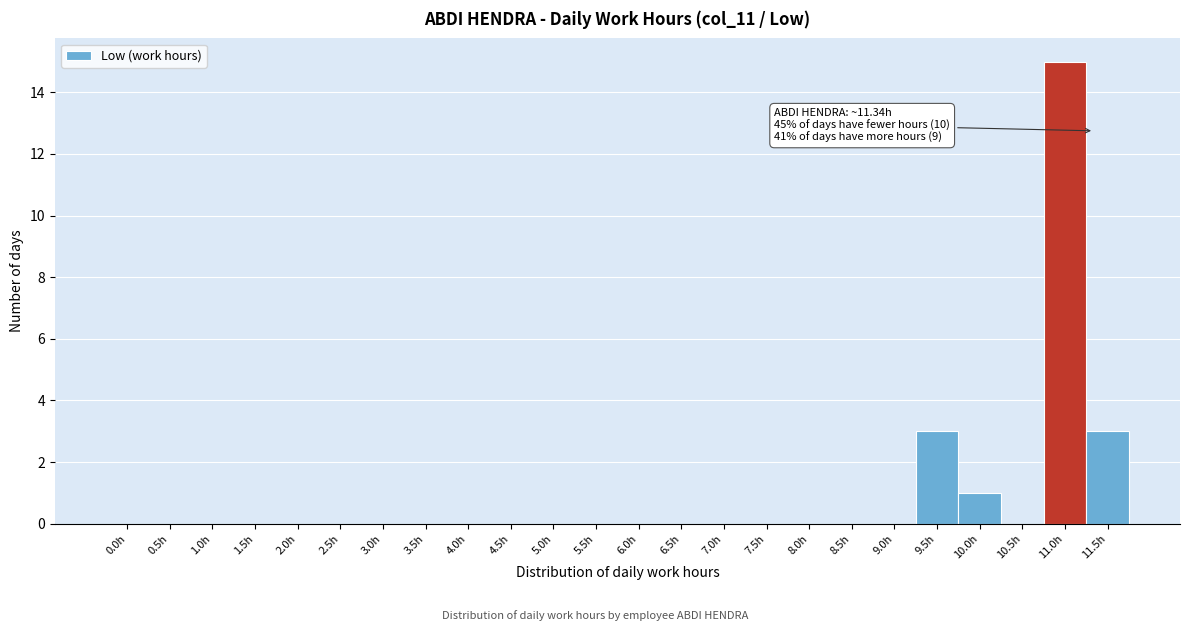

Reading left to right, what are all the values shown in this chart?

0.0h=0	0.5h=0	1.0h=0	1.5h=0	2.0h=0	2.5h=0	3.0h=0	3.5h=0	4.0h=0	4.5h=0	5.0h=0	5.5h=0	6.0h=0	6.5h=0	7.0h=0	7.5h=0	8.0h=0	8.5h=0	9.0h=0	9.5h=3	10.0h=1	10.5h=0	11.0h=15	11.5h=3